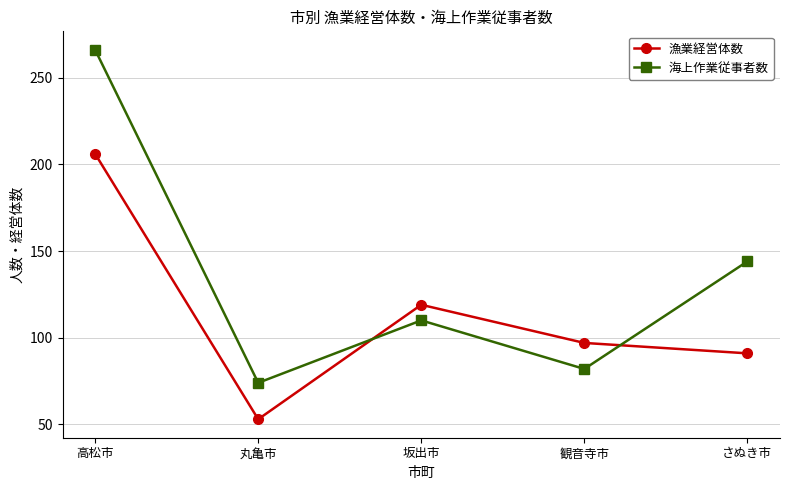

Rank the series by their maximum value, from highest to lowest.

海上作業従事者数, 漁業経営体数